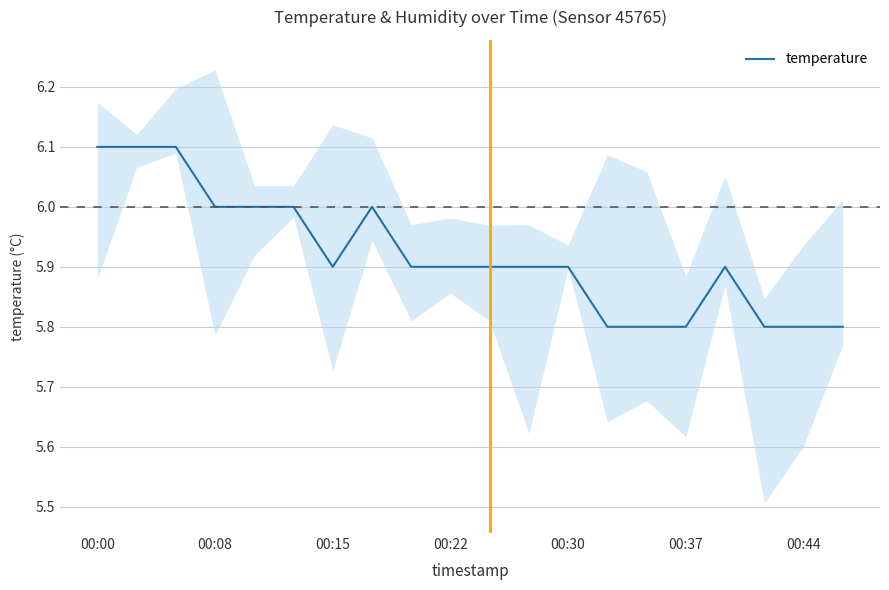

Where is the first local maximum?

7